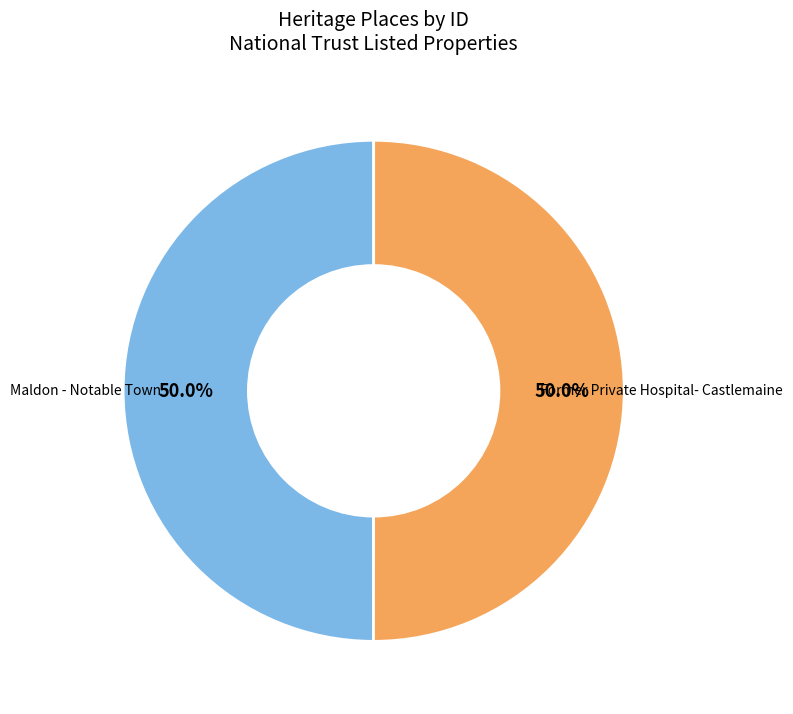

To the nearest percent, what portion does Maldon - Notable Town represent?

50%